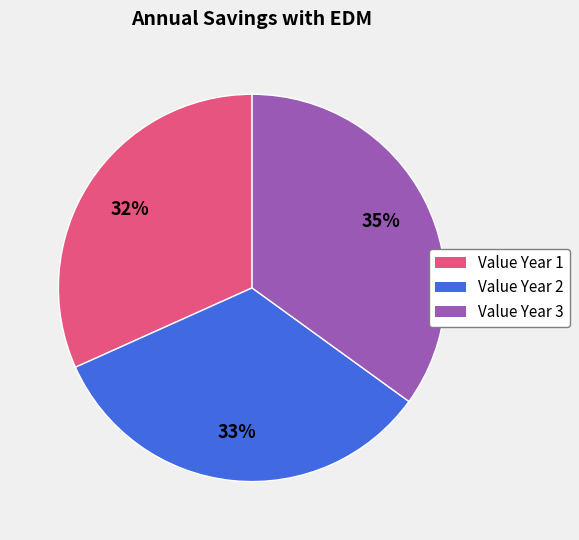

Which has a higher value, Value Year 2 or Value Year 3?

Value Year 3